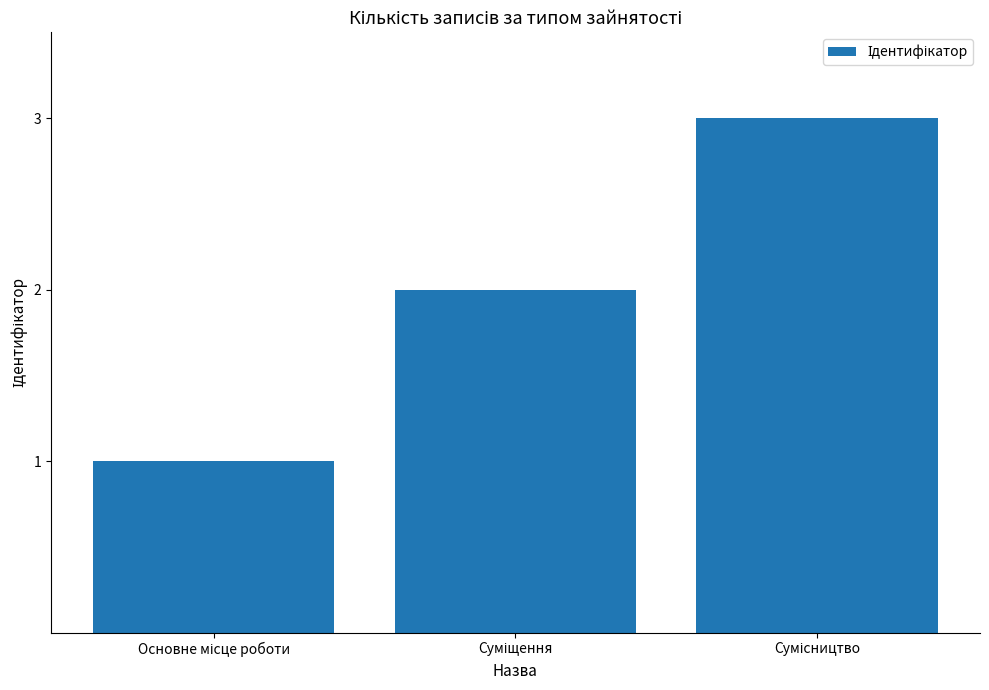

Reading left to right, what are all the values shown in this chart?

1	2	3